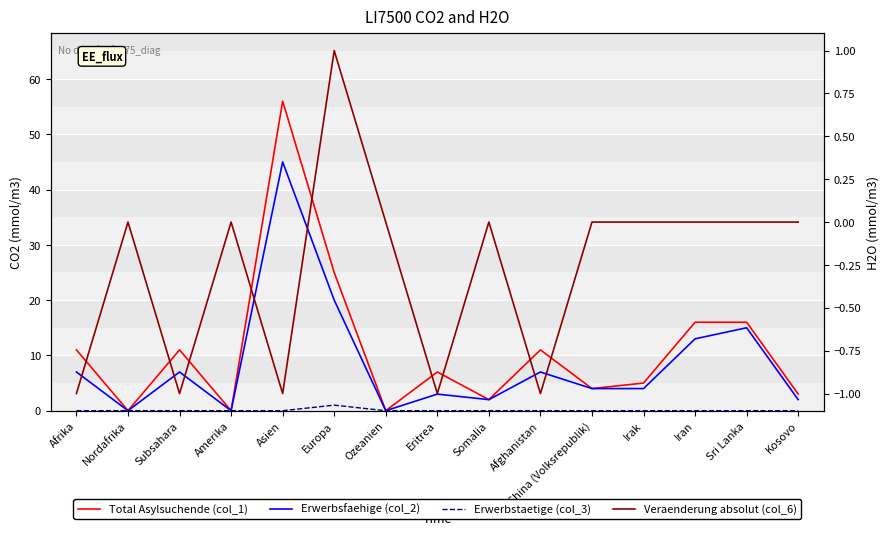

Rank the series by their maximum value, from lowest to highest.

Erwerbstaetige (col_3), Veraenderung absolut (col_6), Erwerbsfaehige (col_2), Total Asylsuchende (col_1)